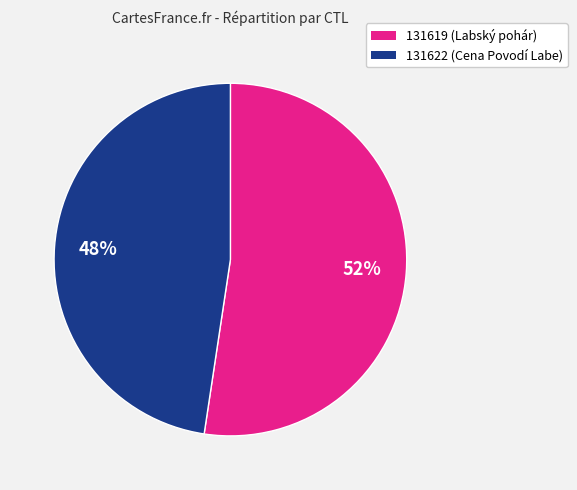

Is it true that 131619 is 65% of the pie?

False